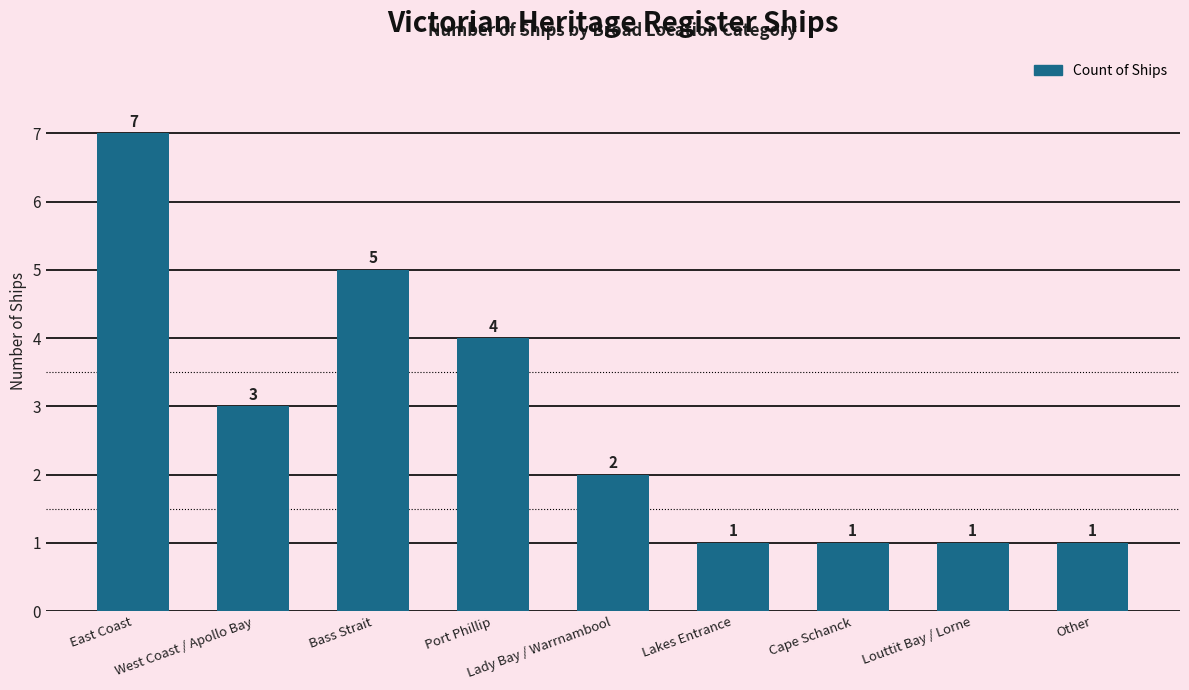

The value at East Coast is 12. True or false?

False